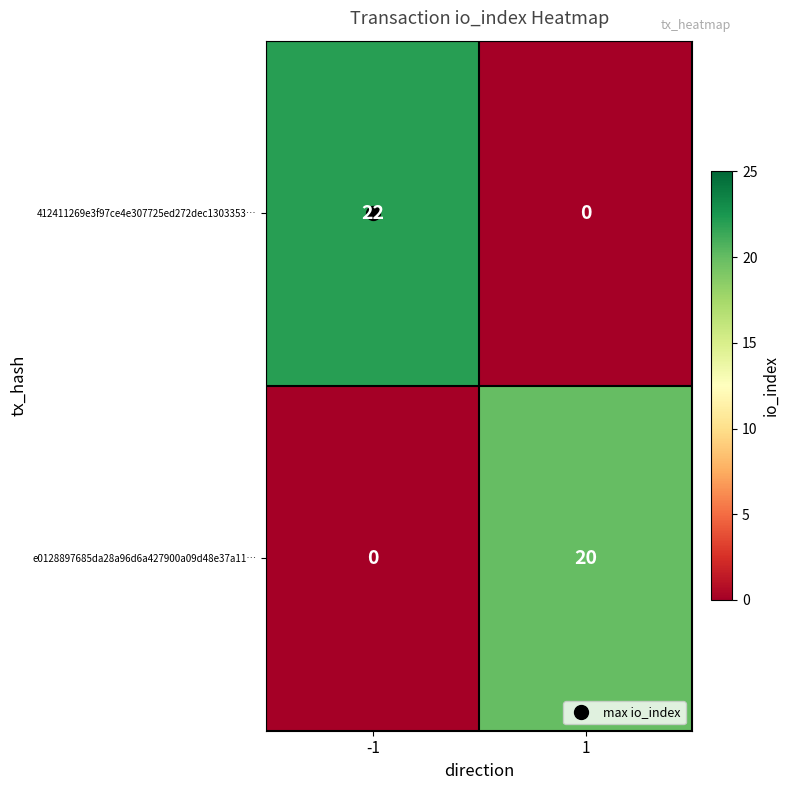

Count the number of data series in this chart.

2